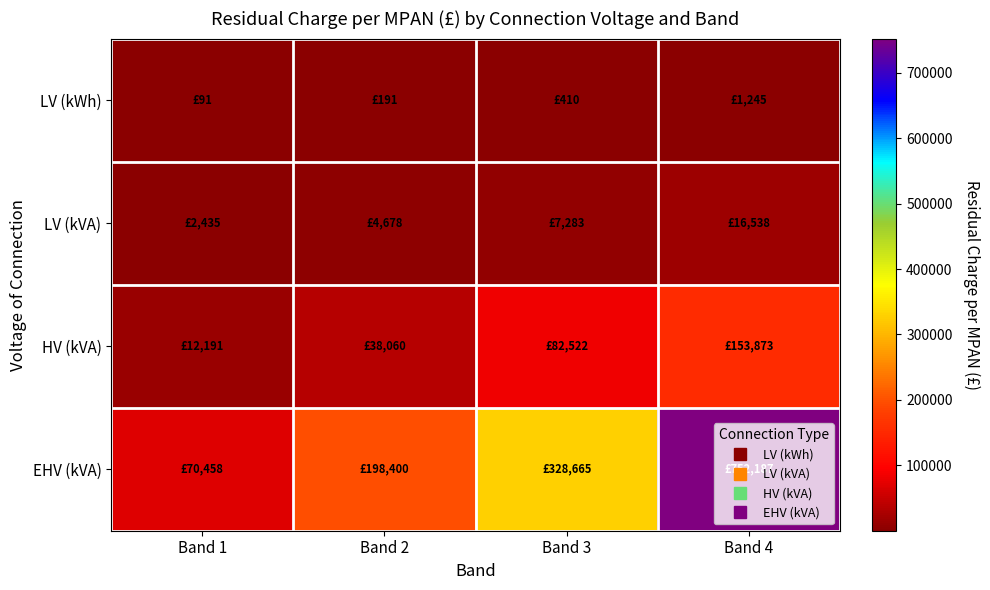

How many data points does each series have?

4